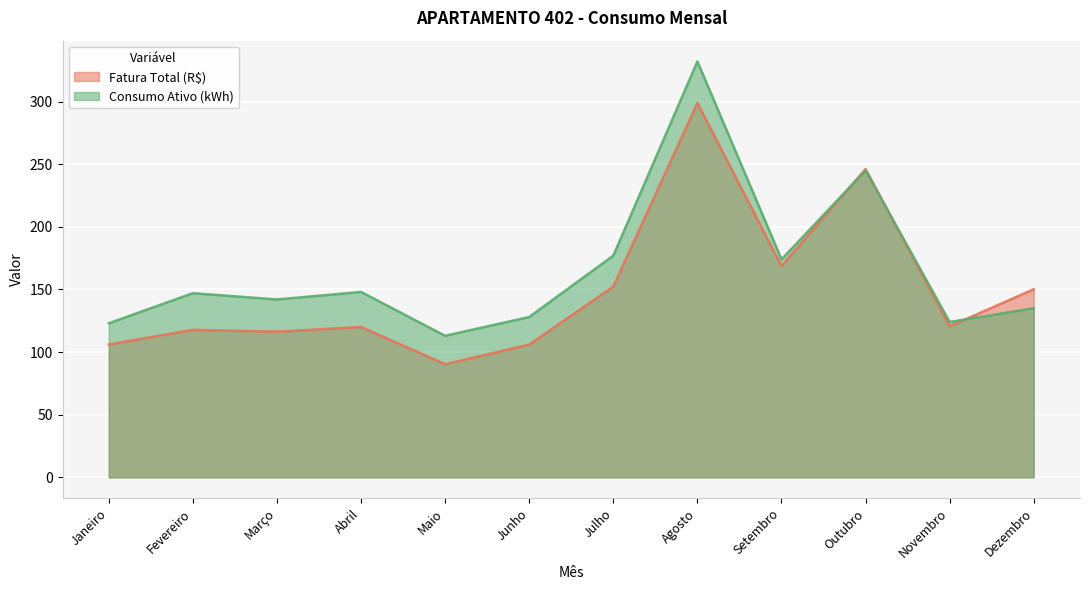

Which series changed the most between Janeiro and Fevereiro?

Consumo Ativo (kWh)